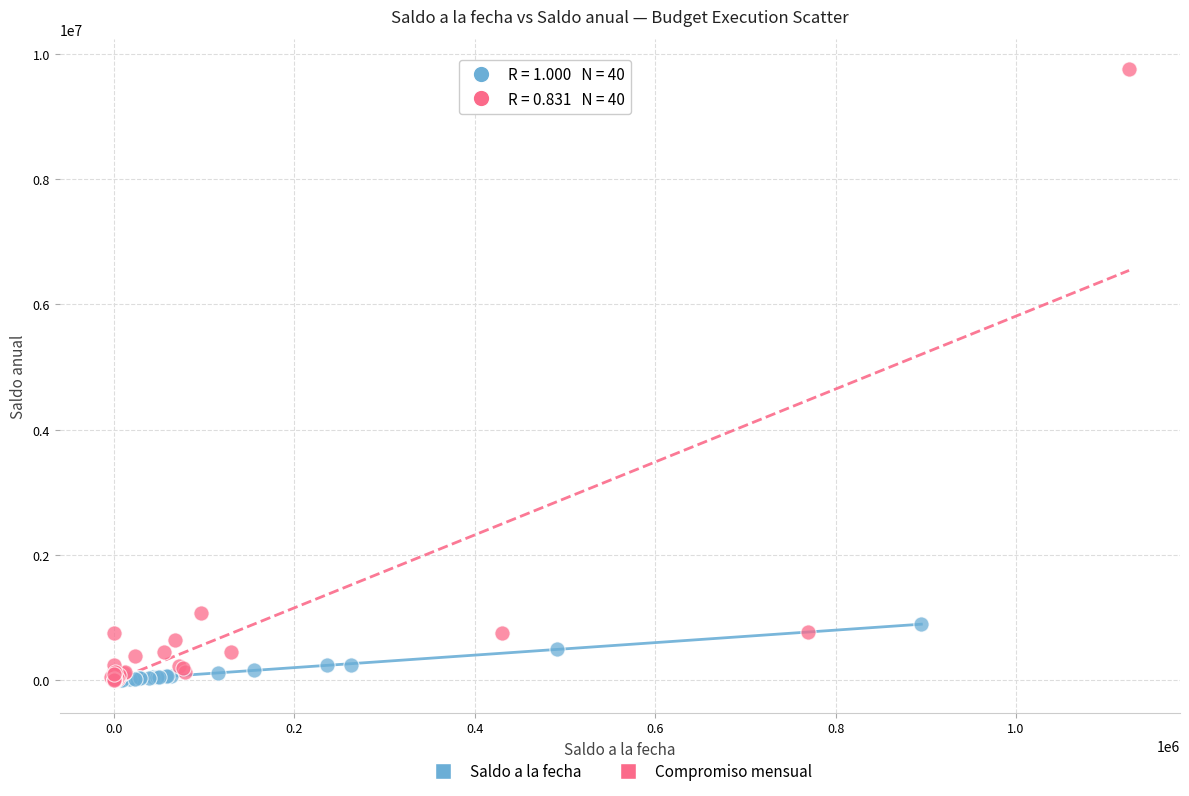

Which series contains the highest Y value?

Compromiso mensual